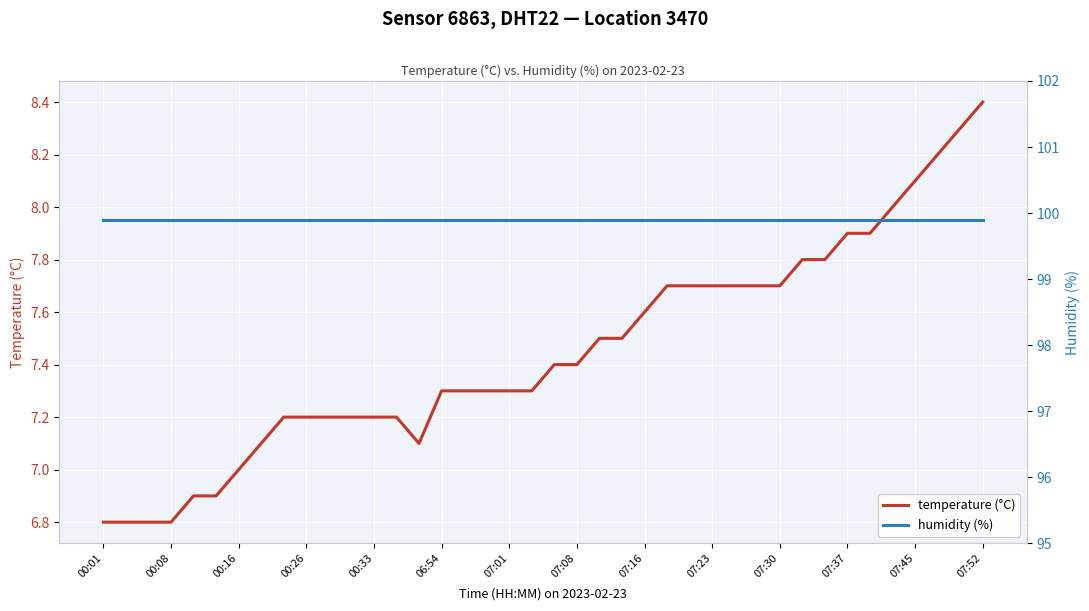

What are all the series names shown in the legend?

temperature (°C), humidity (%)